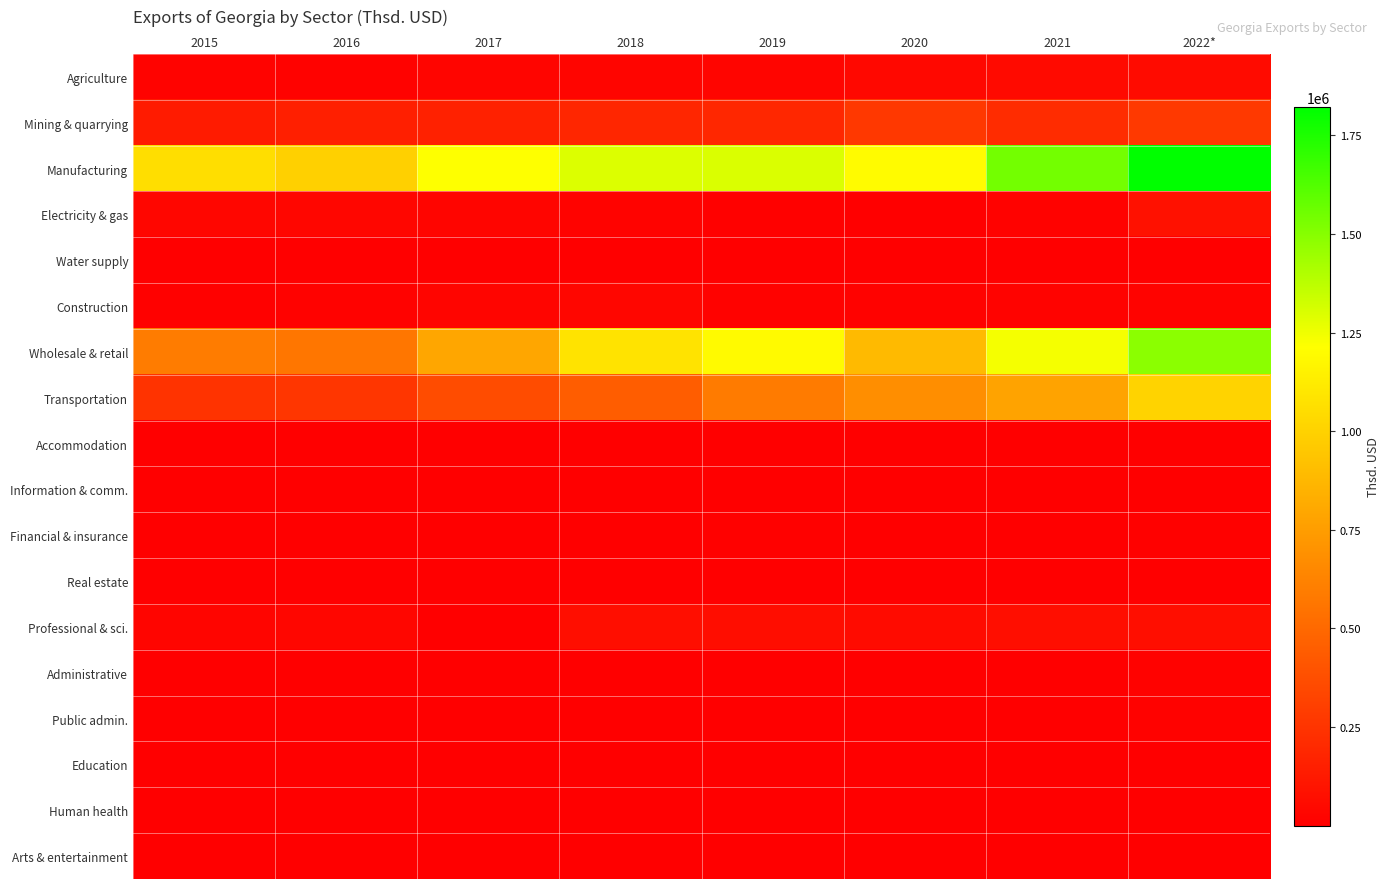

What is the total value across all series at 2022*?

4881719.6